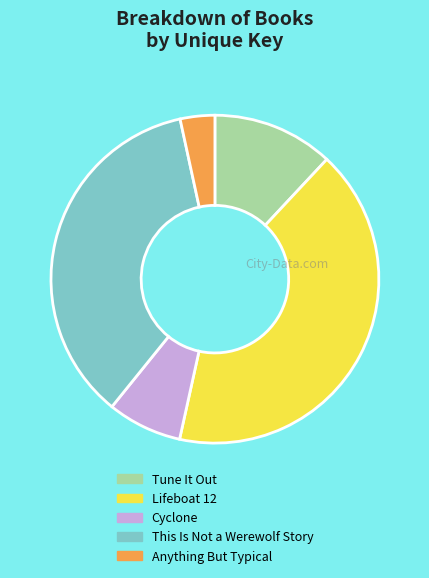

How many slices are in this pie chart?

5